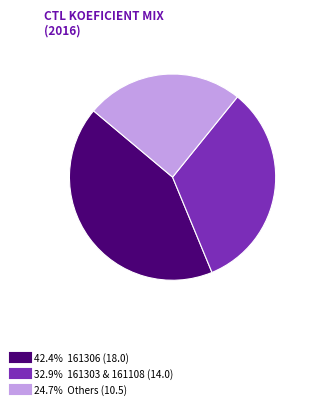

Does any single category account for the majority?

No